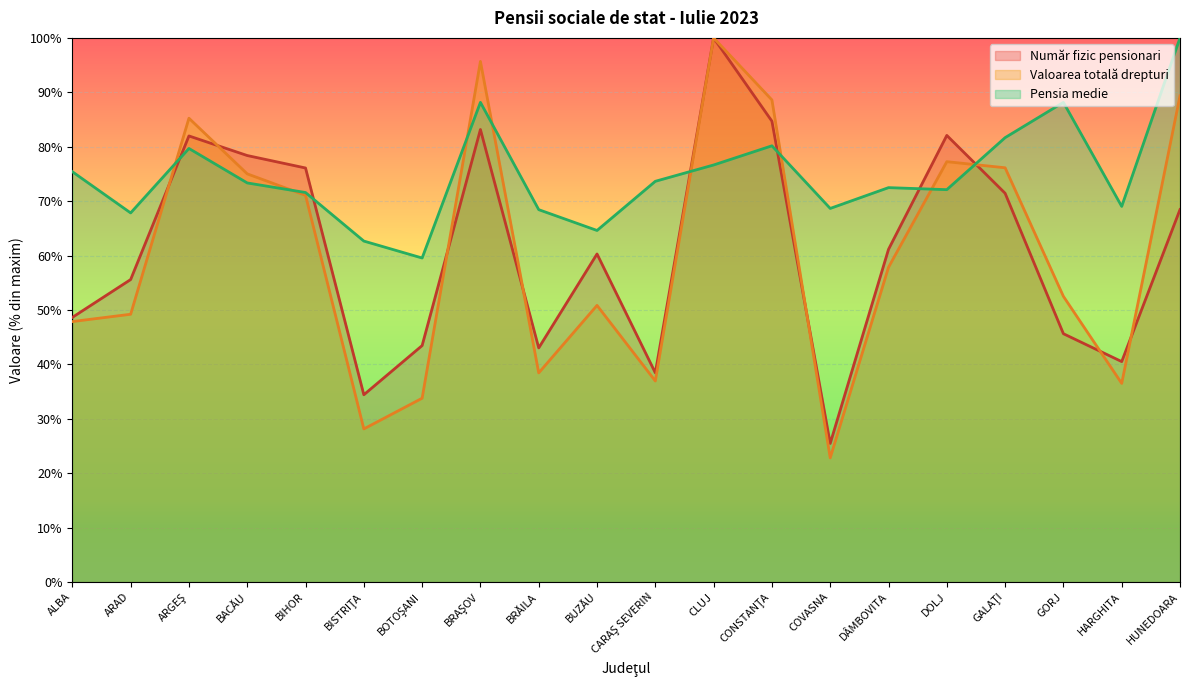

Which category has the highest value in the Valoarea totală drepturi series?

CLUJ